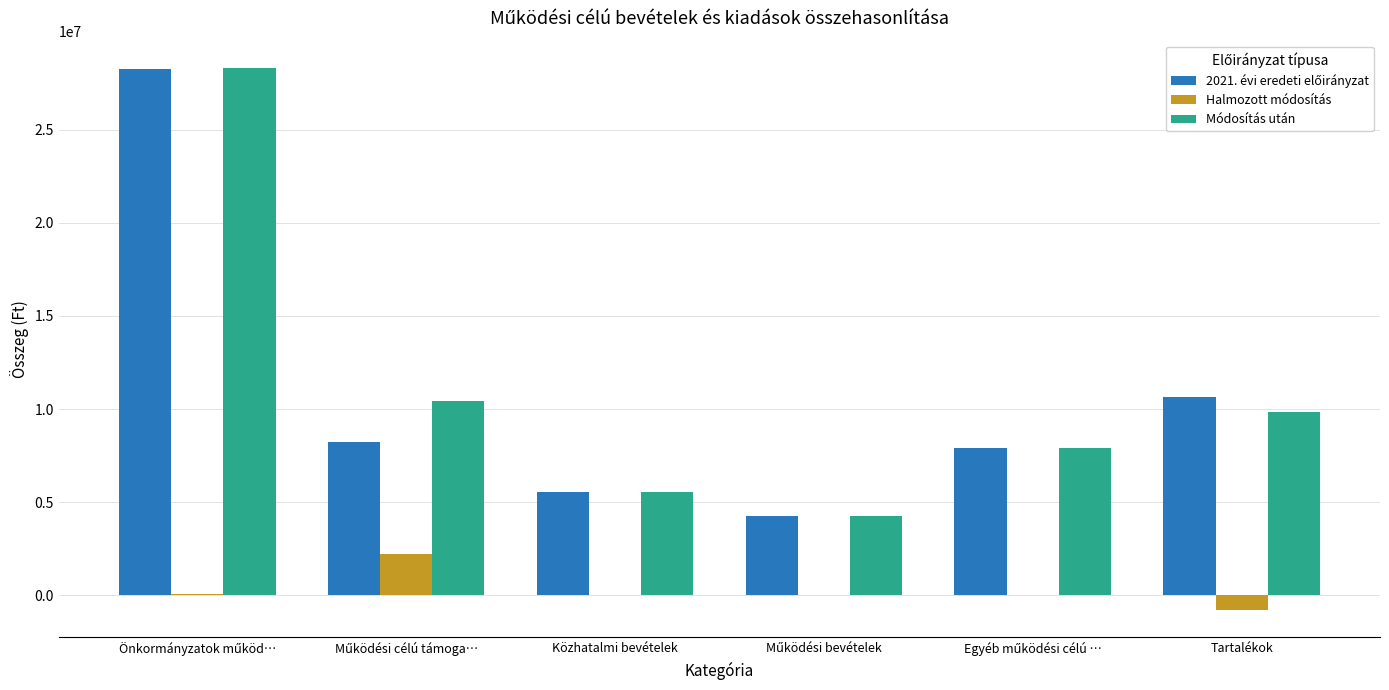

What is the greatest value displayed?

28321930